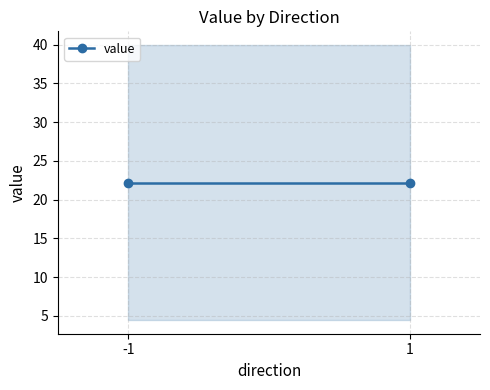

Between -1 and 1, which is larger?

-1